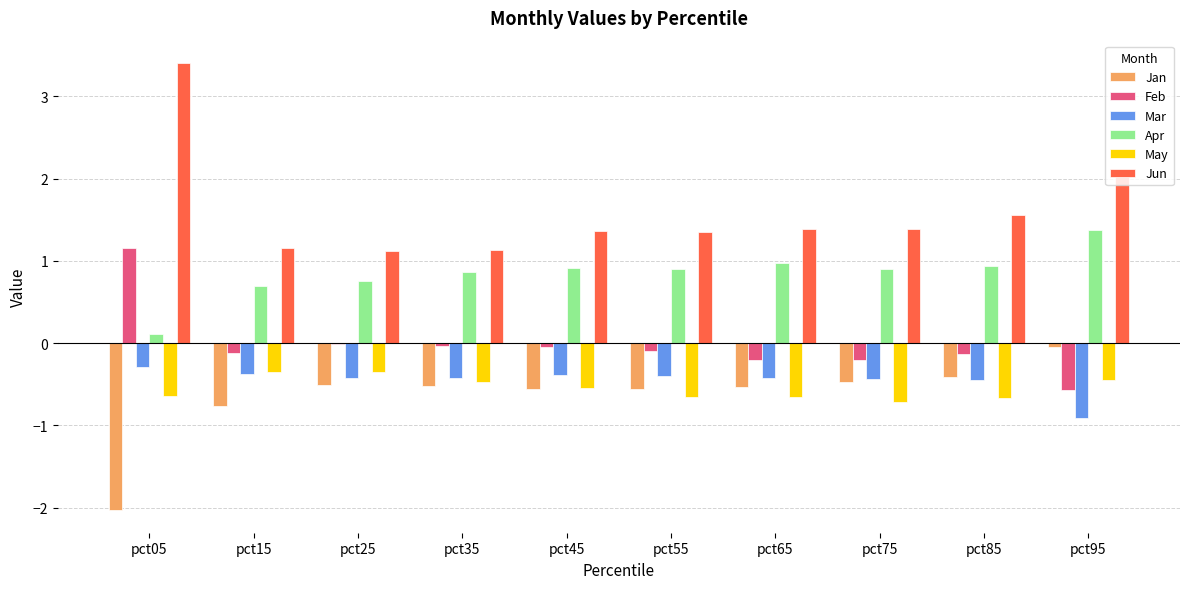

What is the sum of all Jun values?

16.0